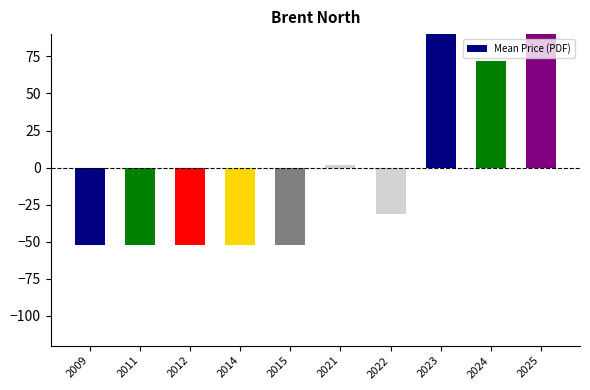

Reading right to left, what are all the values shown in this chart?

110.3	71.7	109.8	-31.0	1.7	-52.5	-52.5	-52.5	-52.5	-52.5